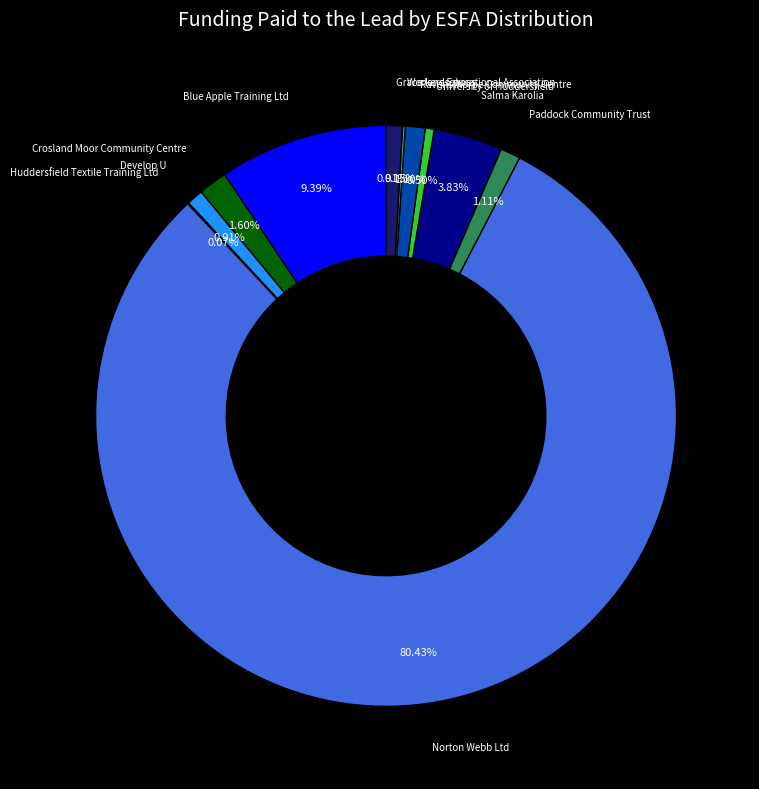

Combined, do Salma Karolia and Norton Webb Ltd account for over 50%?

Yes